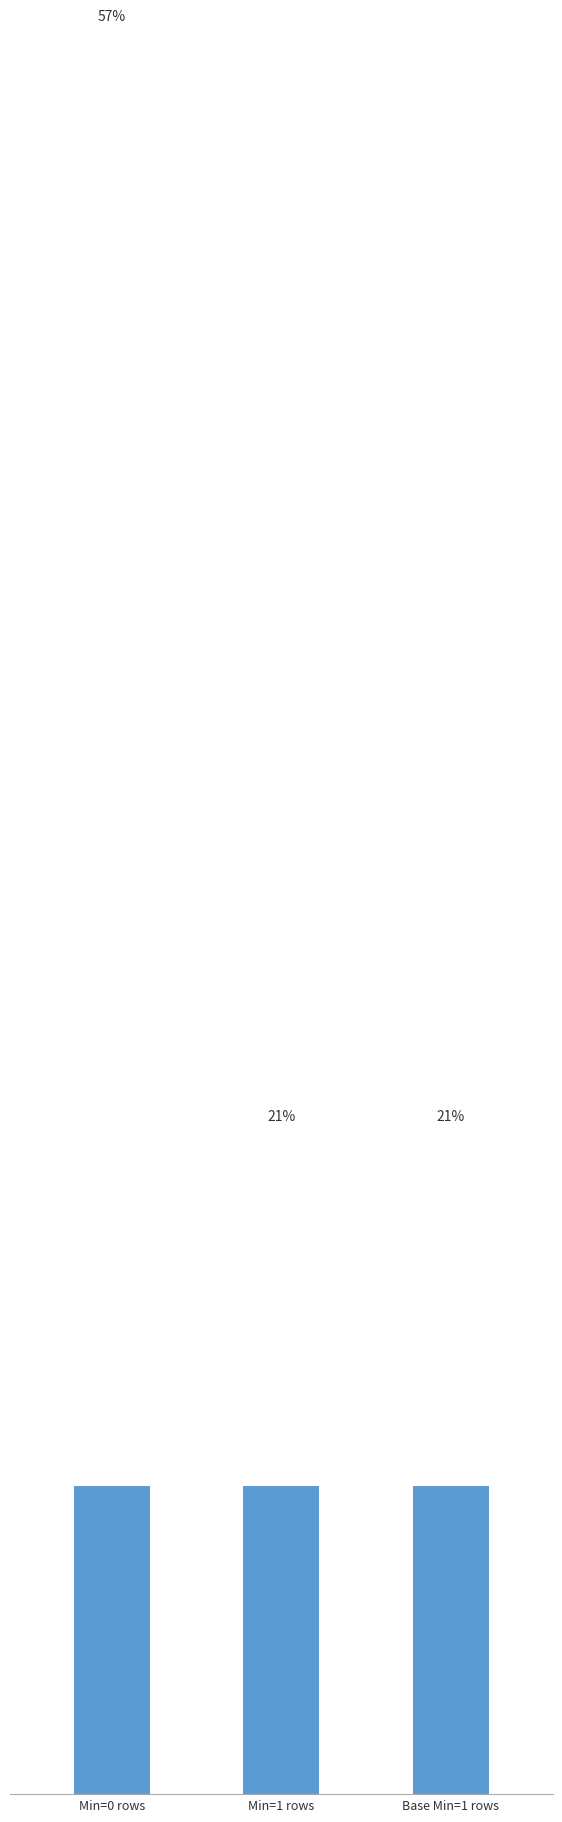

List the labels in order of value, largest first.

Min=0 rows, Min=1 rows, Base Min=1 rows